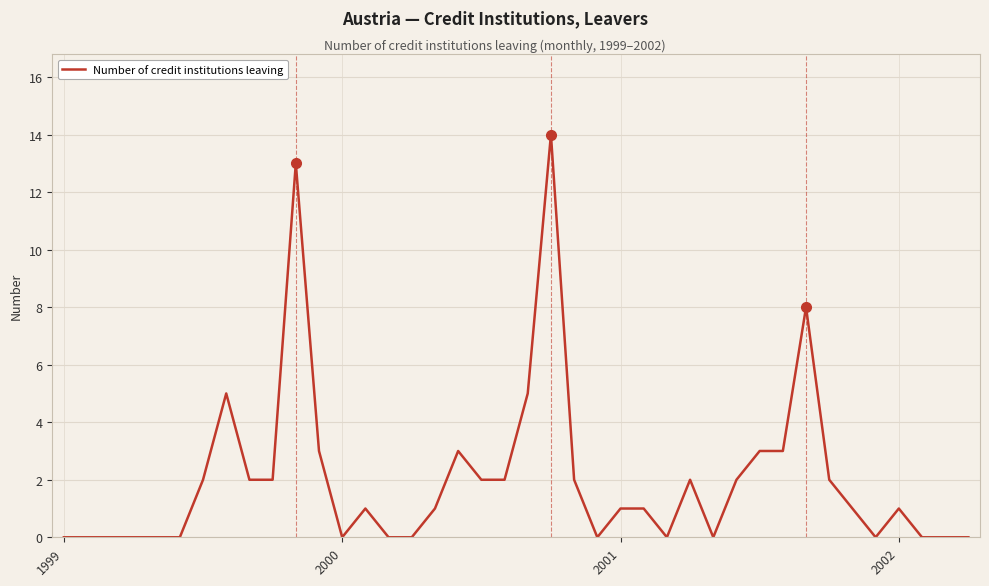

What is the maximum value shown in the chart?

14